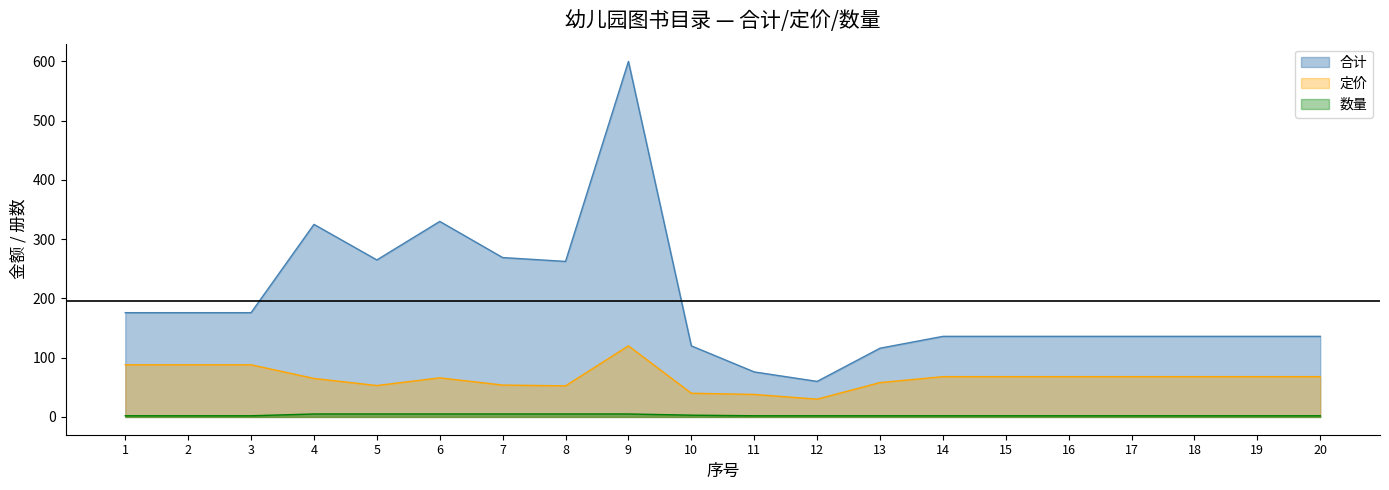

What is the minimum value shown in the chart?

2.0